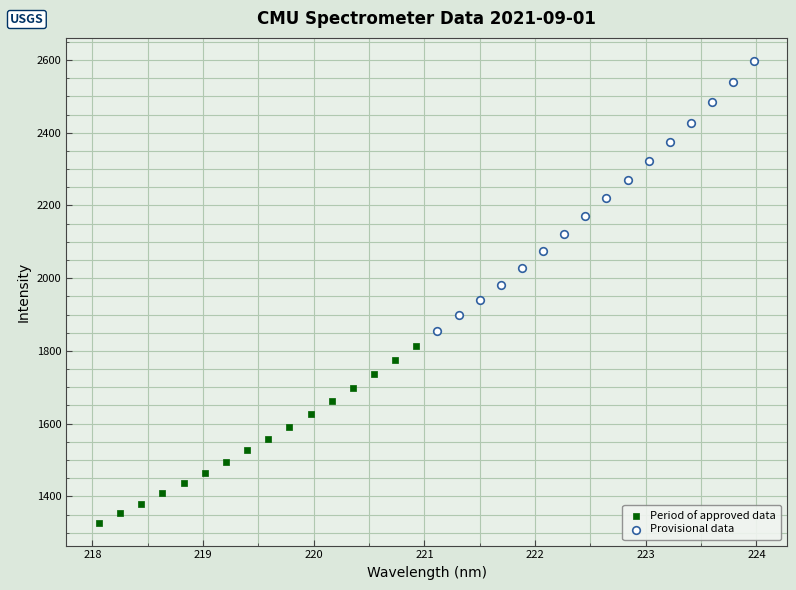

Which series has the widest spread of Y values?

Provisional data